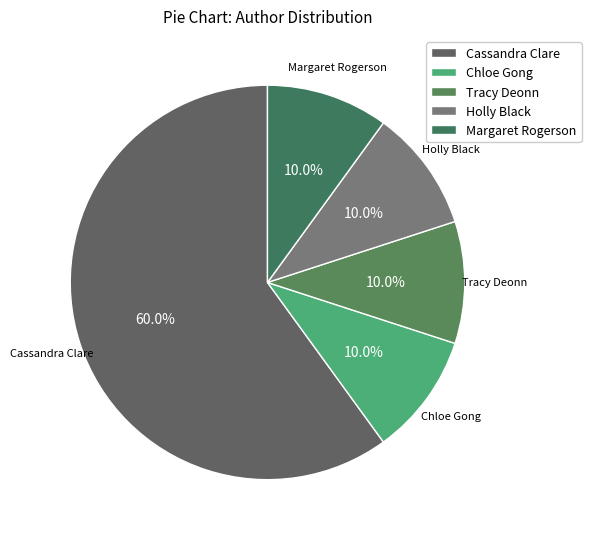

To the nearest percent, what is the combined percentage of Cassandra Clare and Chloe Gong?

70%